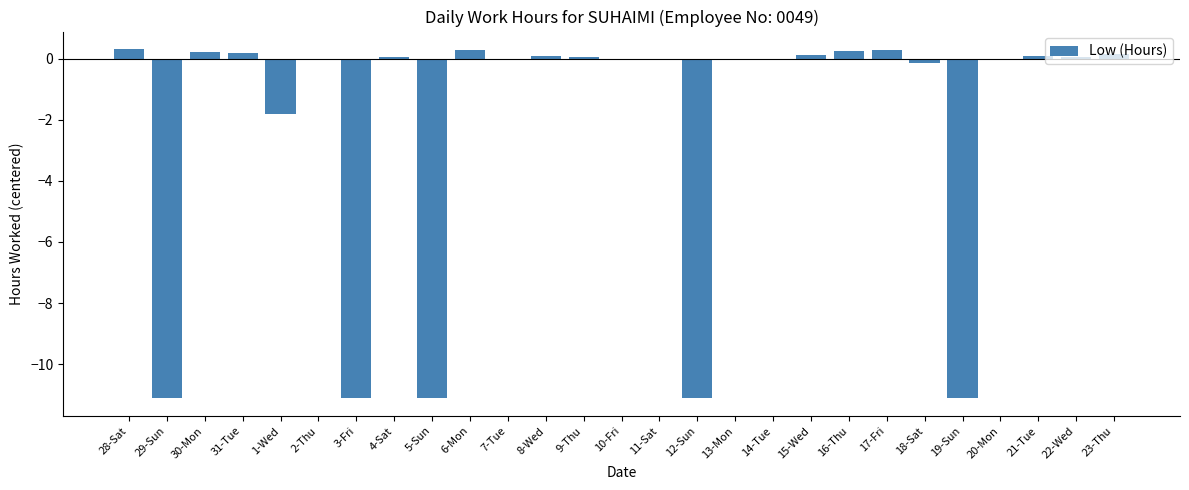

At which label is the value closest to -5?

1-Wed